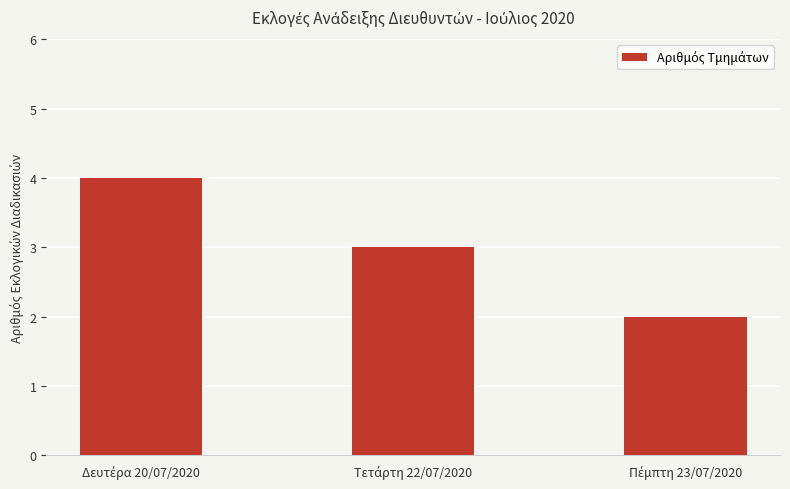

What is the sum of all values?

9